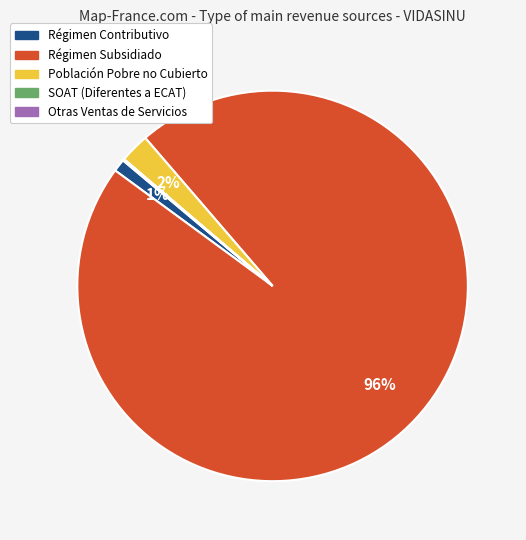

Is the sum of Régimen Subsidiado and Población Pobre no Cubierto greater than half?

Yes